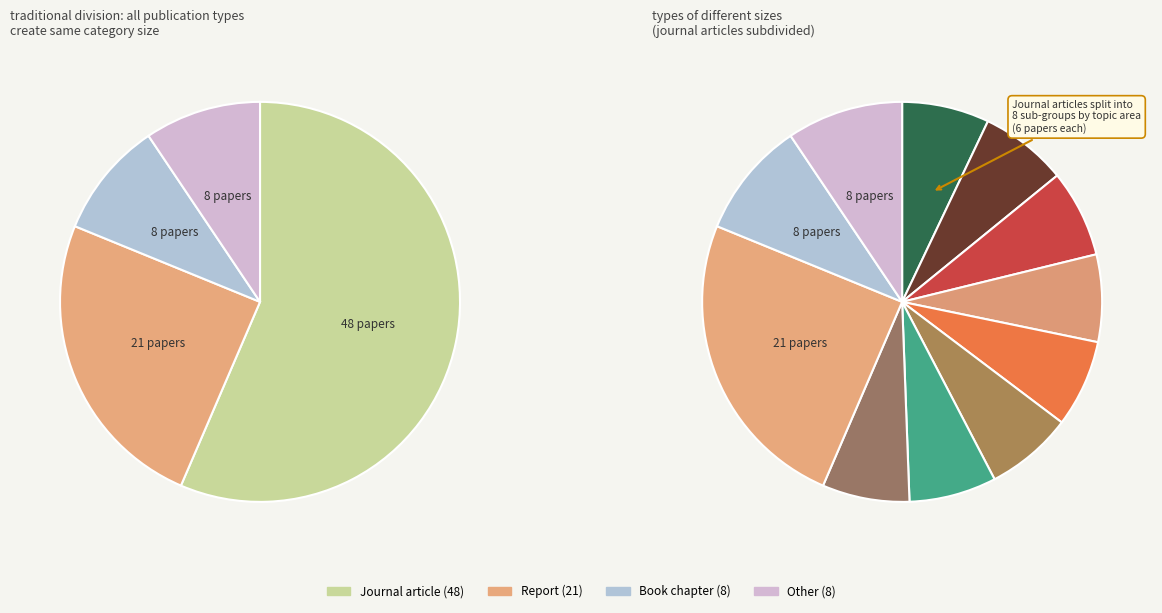

True or false: Book chapter accounts for 19% of the total.

False